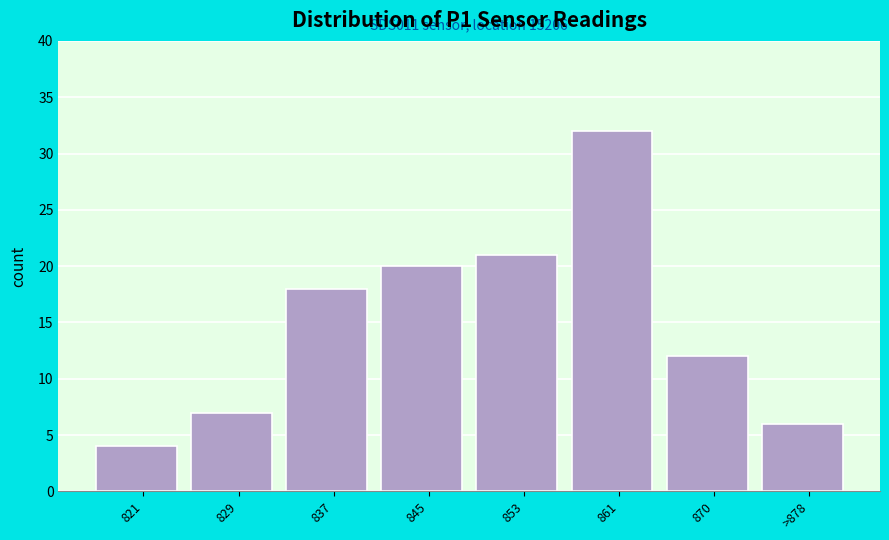

Reading left to right, list all the values displayed in this chart.

821=4	829=7	837=18	845=20	853=21	861=32	870=12	>878=6